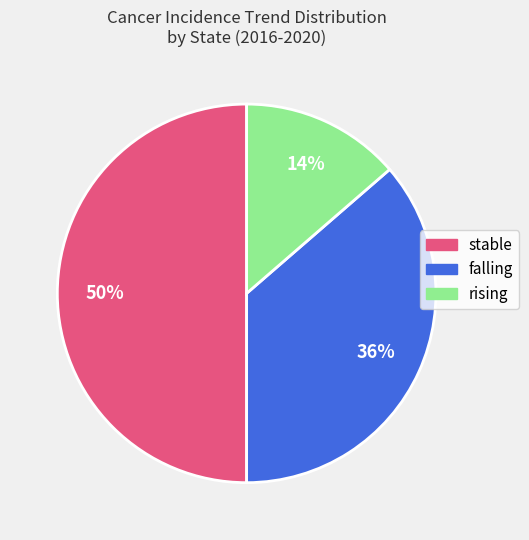

To the nearest percent, what portion does falling represent?

36%